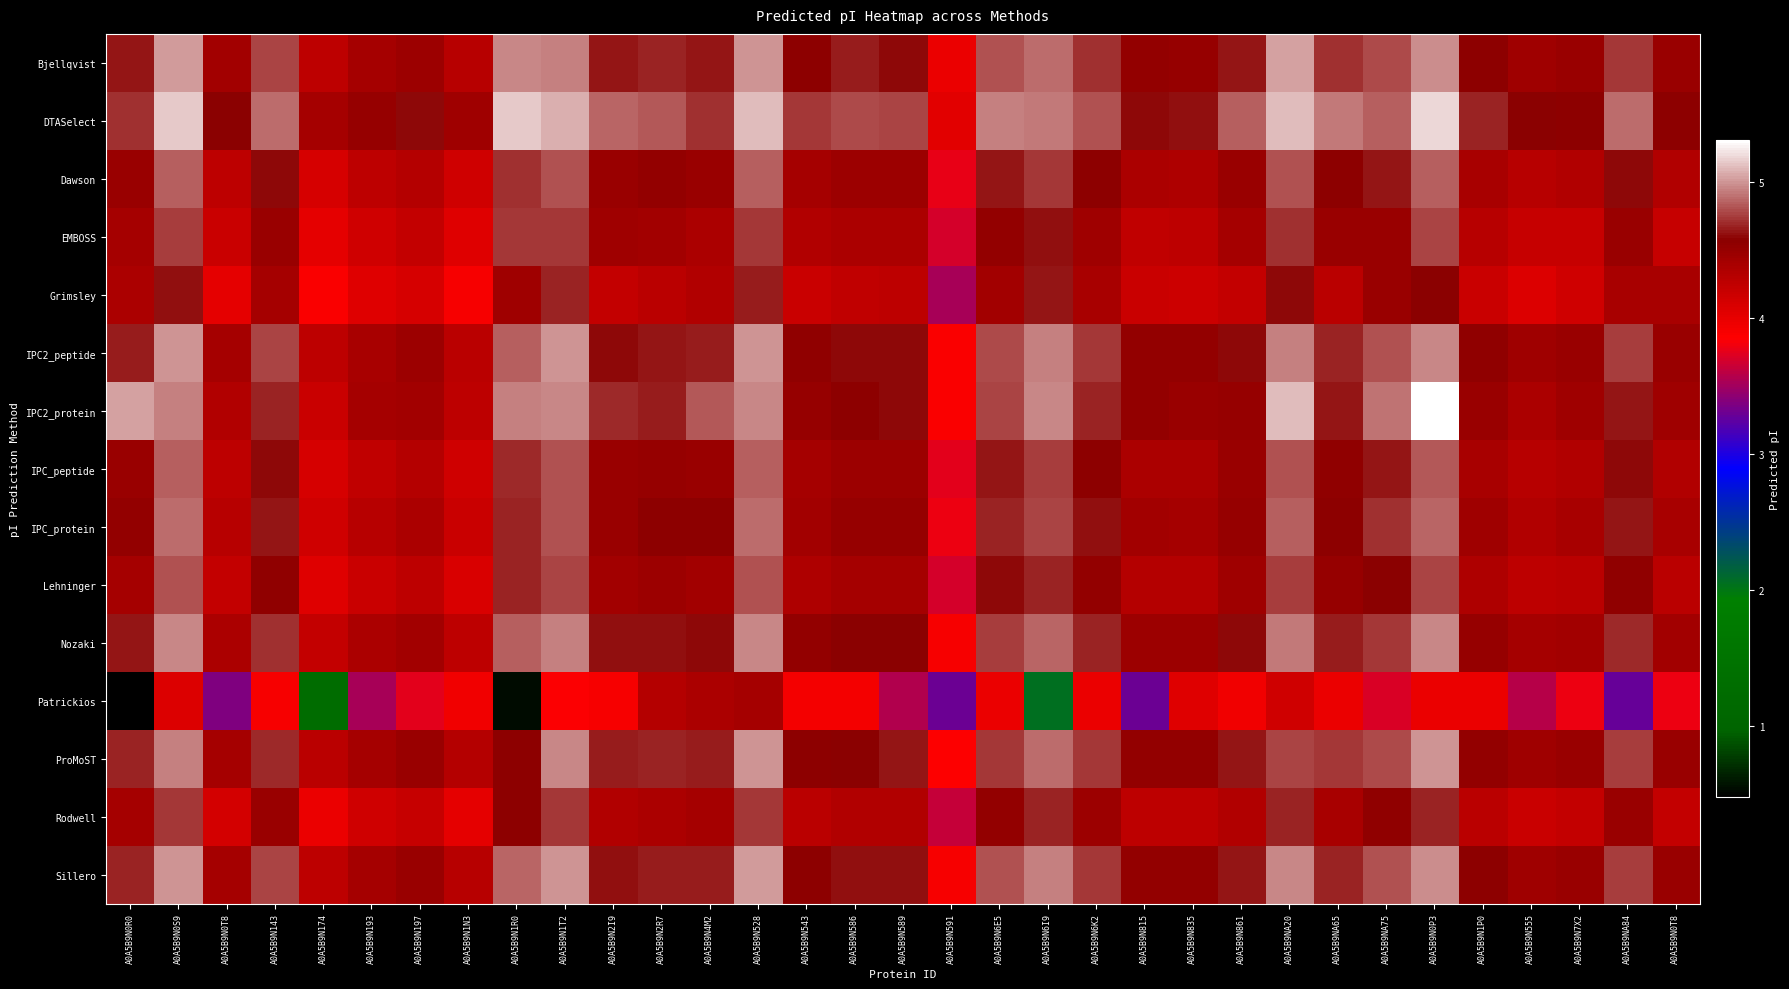

At A0A5B9N815, list the series in order from smallest to largest.

Patrickios, Grimsley, EMBOSS, Rodwell, Lehninger, Dawson, IPC_peptide, IPC_protein, Nozaki, Bjellqvist, IPC2_peptide, ProMoST, IPC2_protein, Sillero, DTASelect